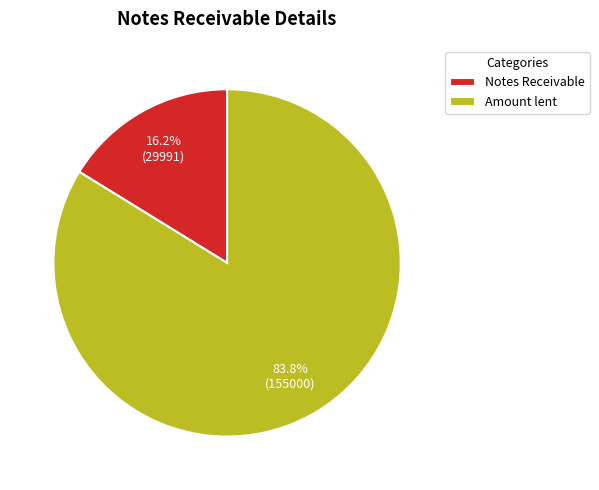

Count the number of slices in the pie.

2